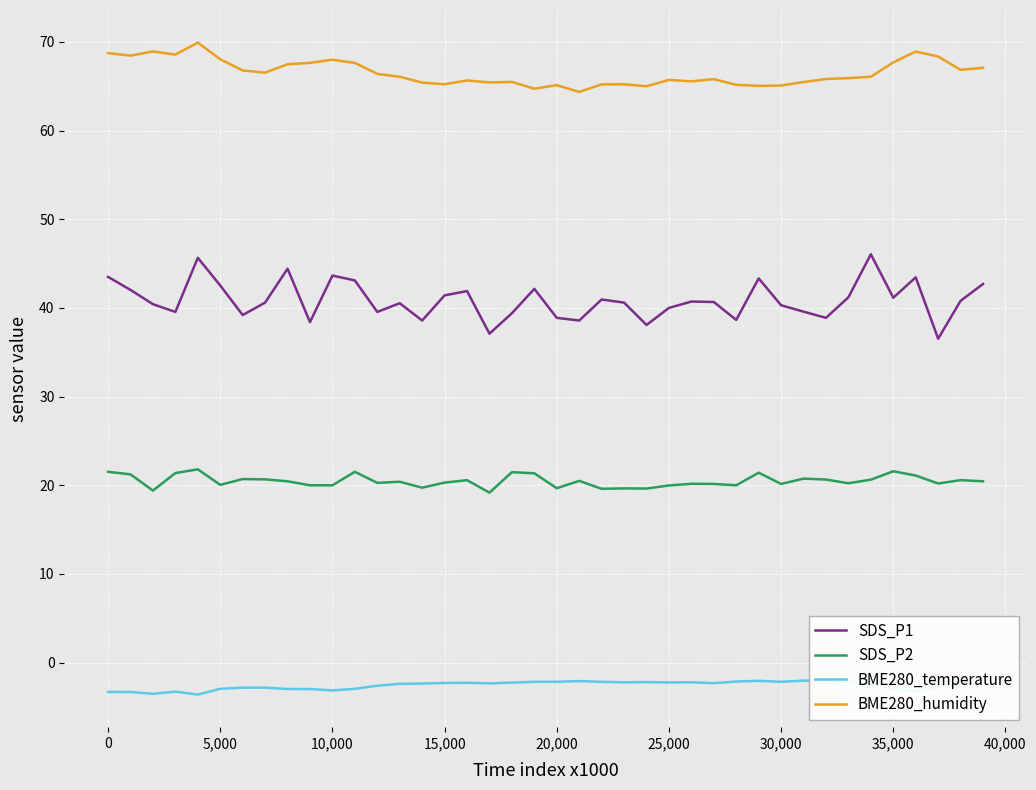

True or false: SDS_P2 and BME280_humidity cross at least once.

False